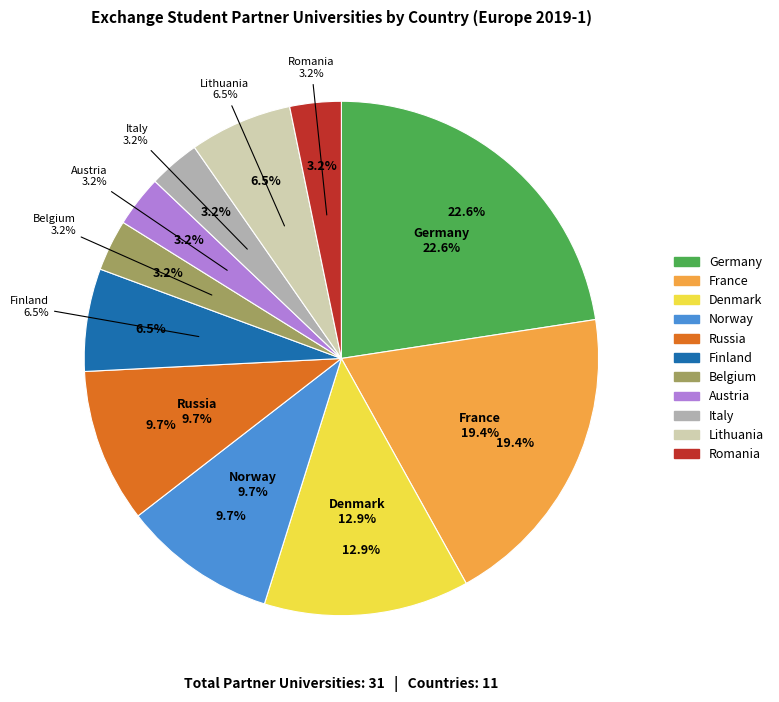

How many segments does this pie chart have?

11